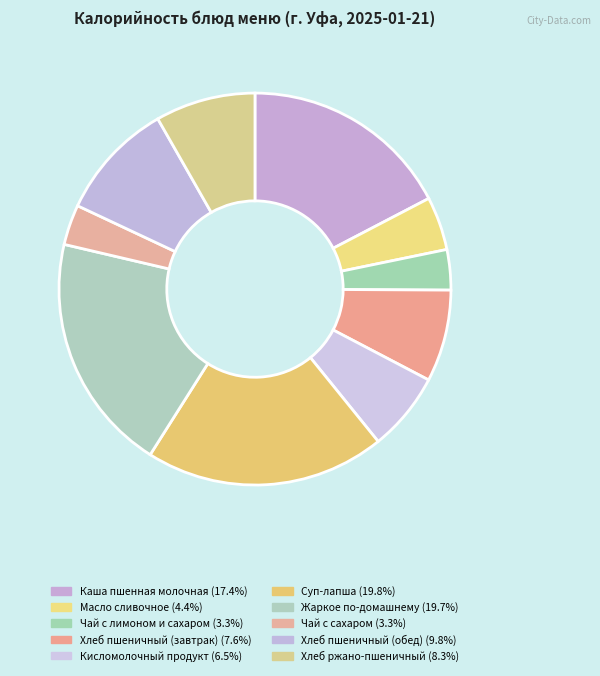

Which category has the biggest portion of the pie?

Суп-лапша